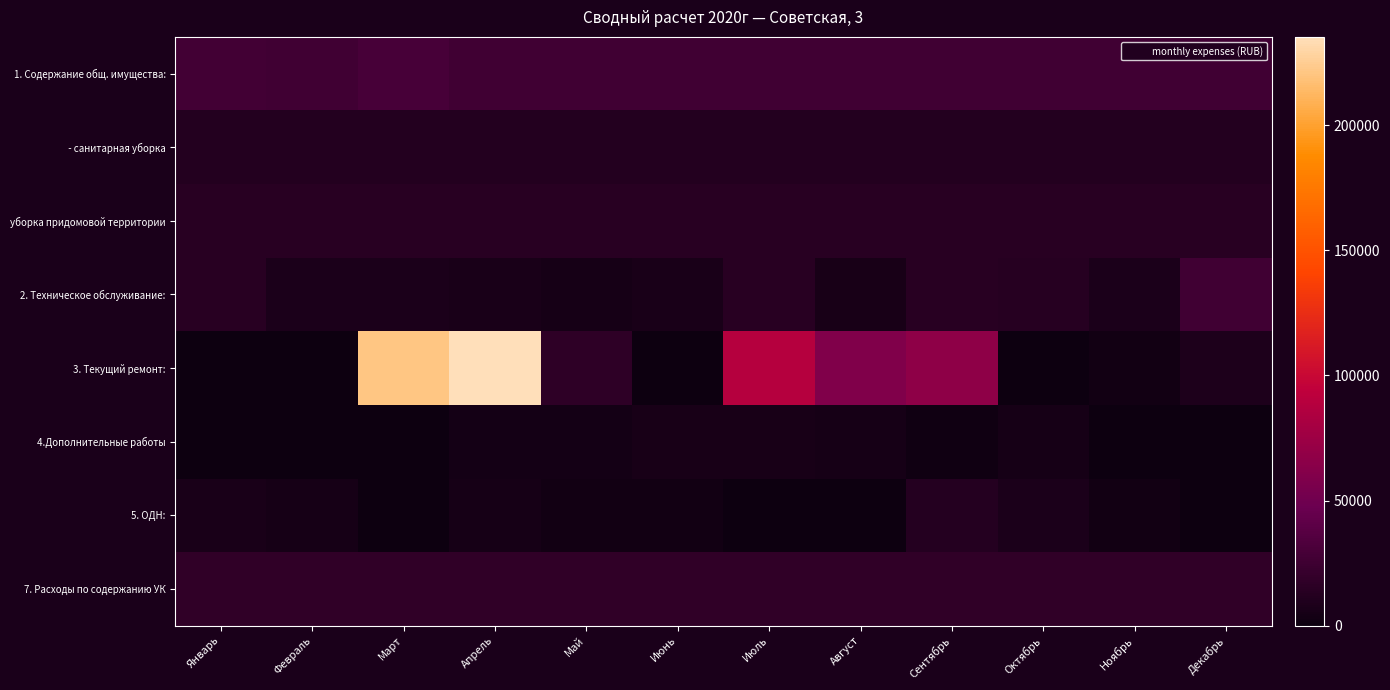

Which series has the widest spread of values?

3. Текущий ремонт: